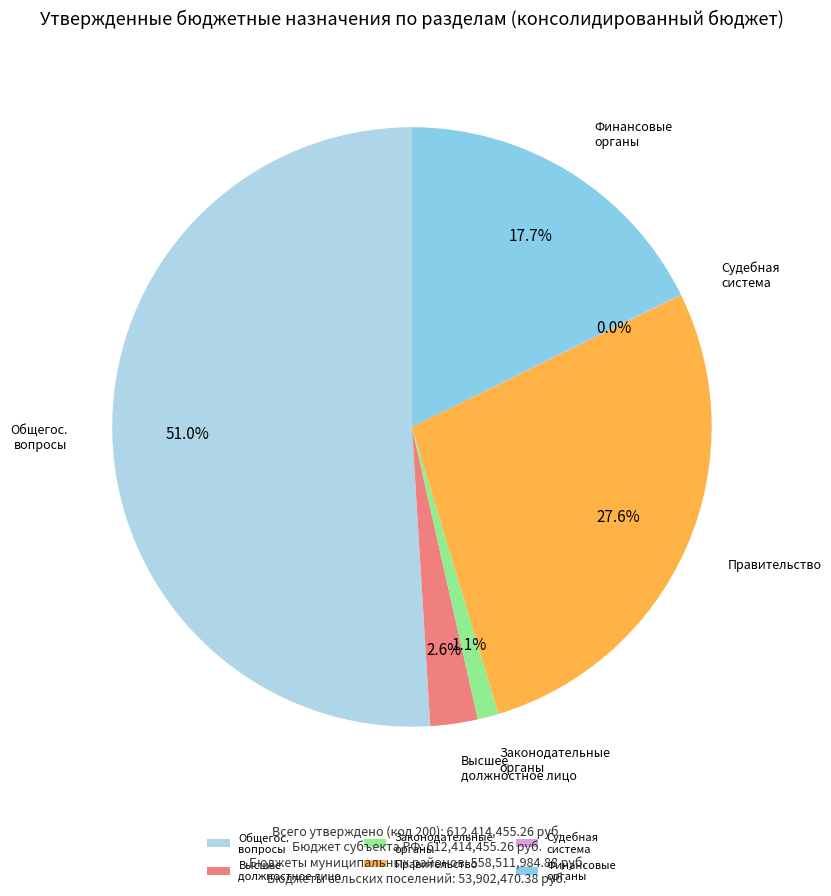

What is the total percentage of Правительство and Финансовые органы?

45.3%